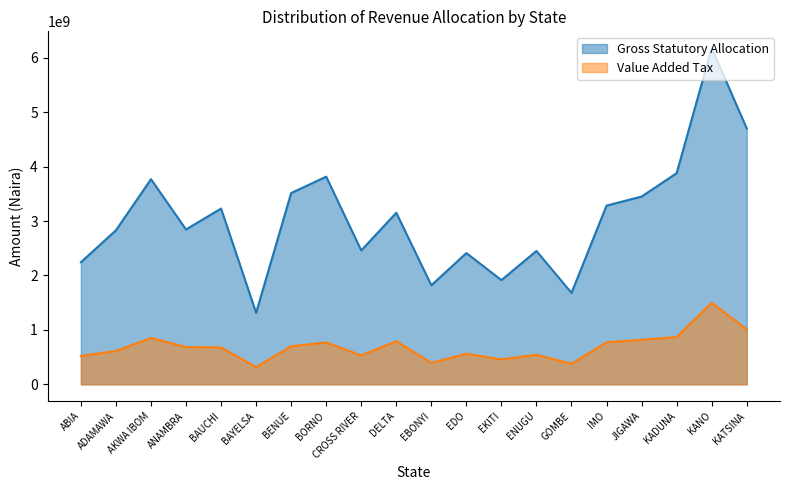

List the series in order of their peak value, lowest first.

Value Added Tax, Gross Statutory Allocation